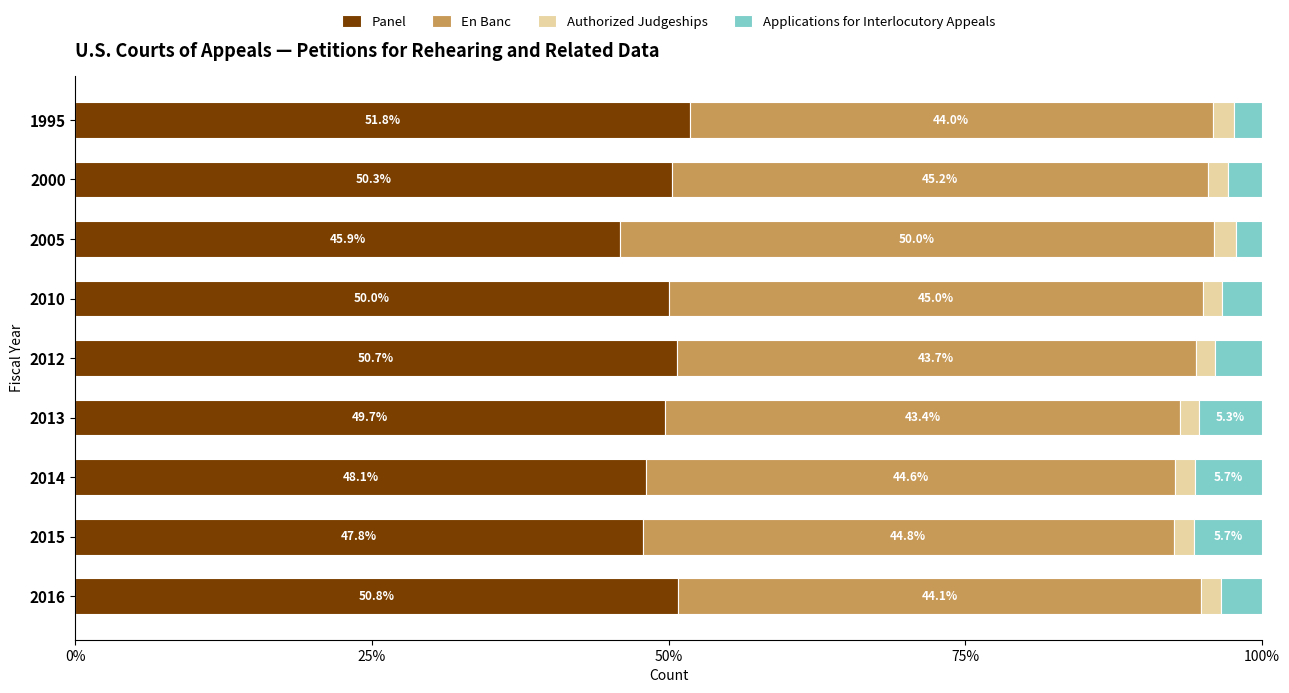

What is the highest value of the Panel series?

51.8